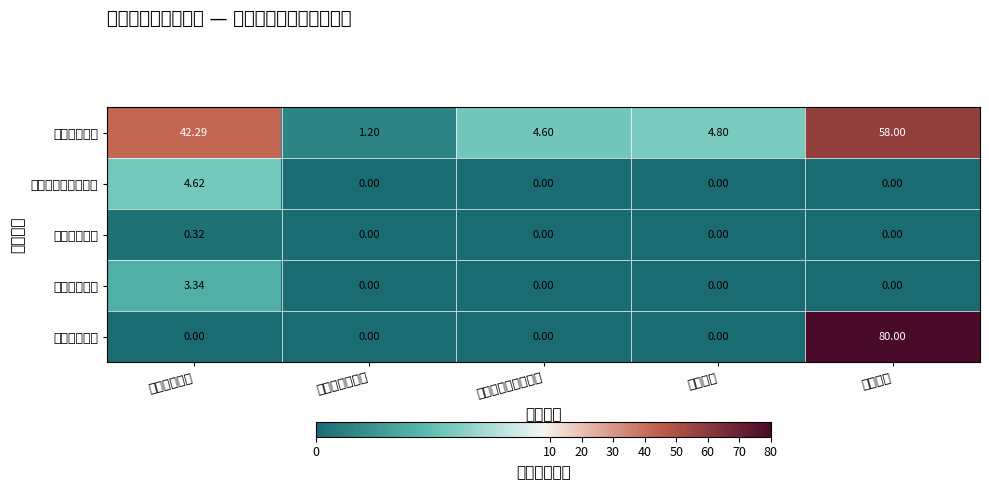

Which series has the widest spread of values?

节能环保支出